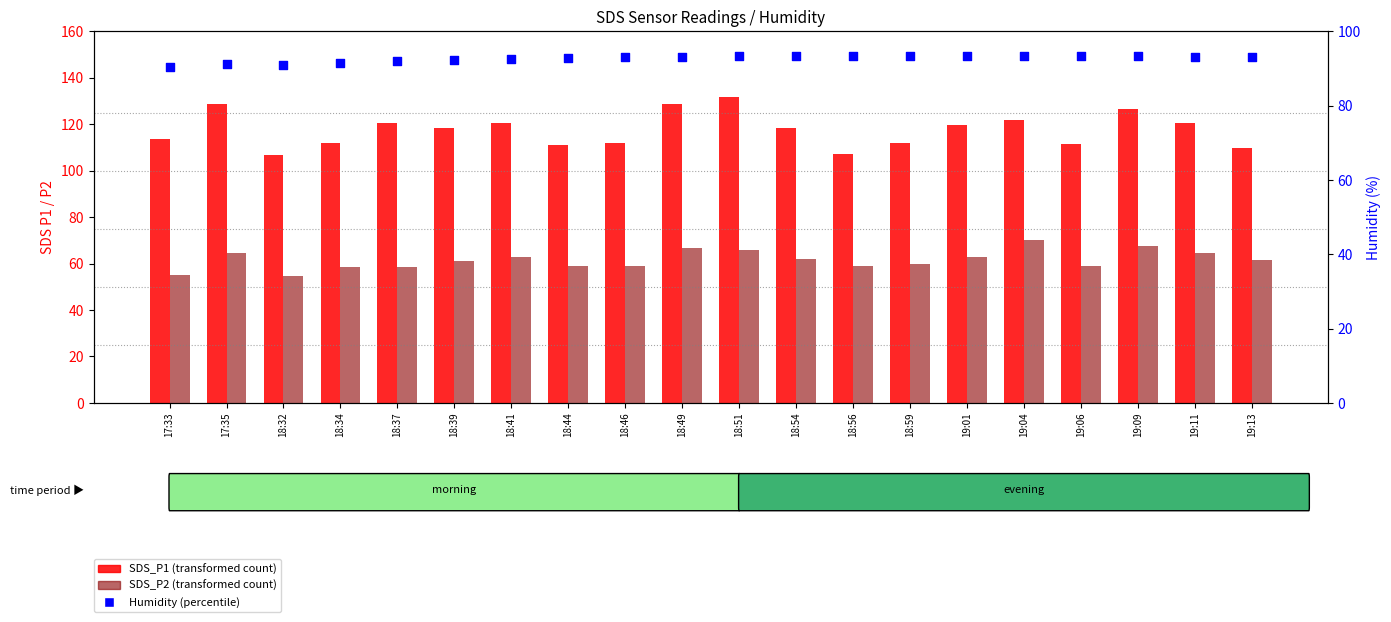

Which series contains the lowest Y value?

SDS_P2